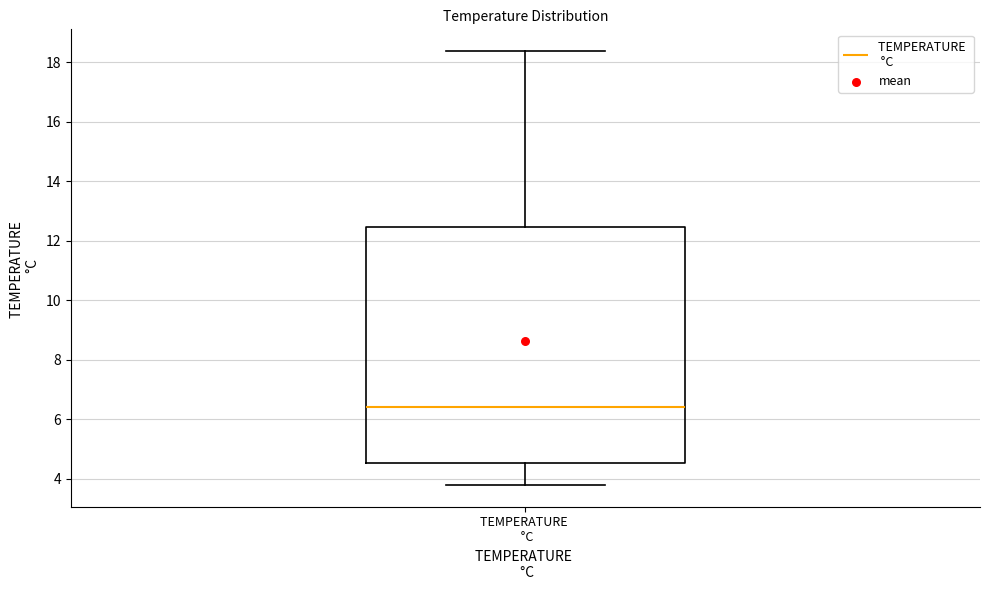

Transcribe this box plot: give where the median line is, the range the box spans, and where the two whiskers end, as read against the y-axis. The values are not printed on the chart, so give them approximately, as read against the axis.

median 6.4, box 4.6 to 12.4, whiskers 3.8 to 18.4